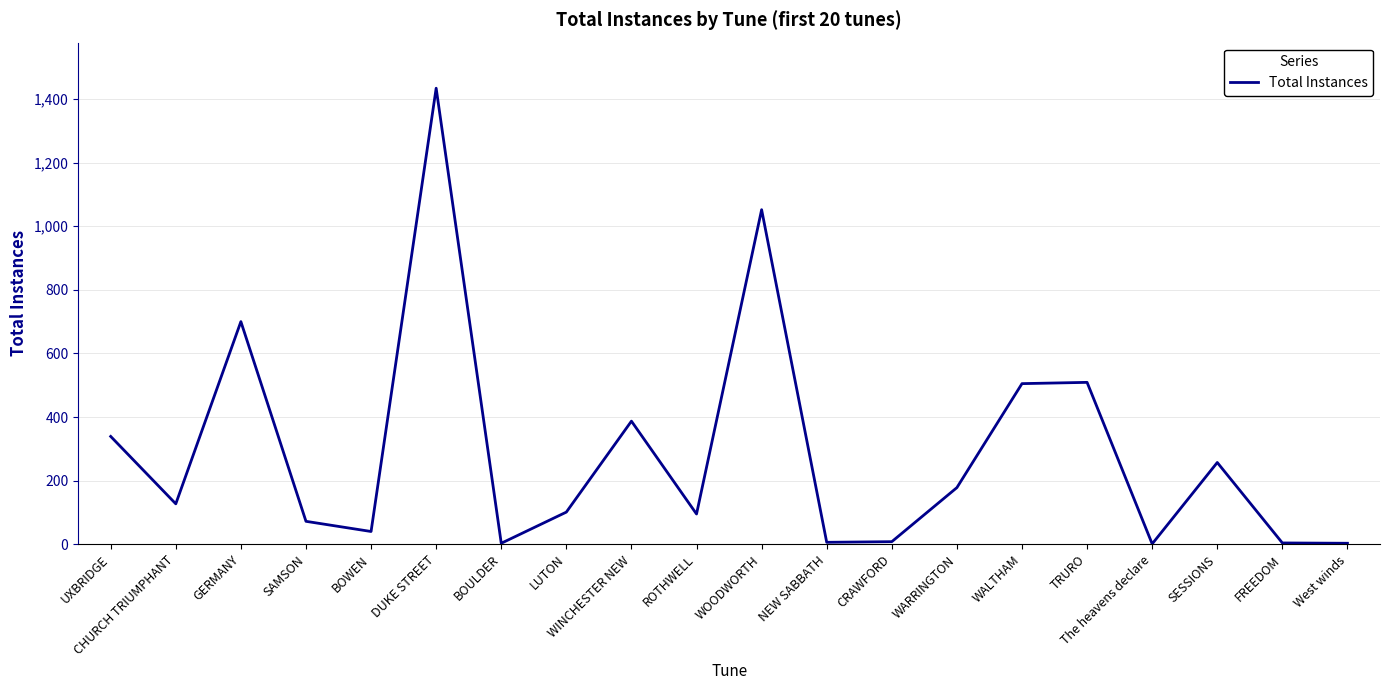

What is the difference between the second highest and minimum values?

1051